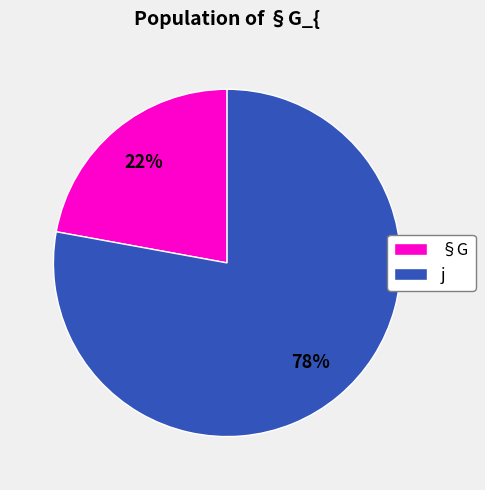

What is the ratio of the value at j to the value at §G?

3.5